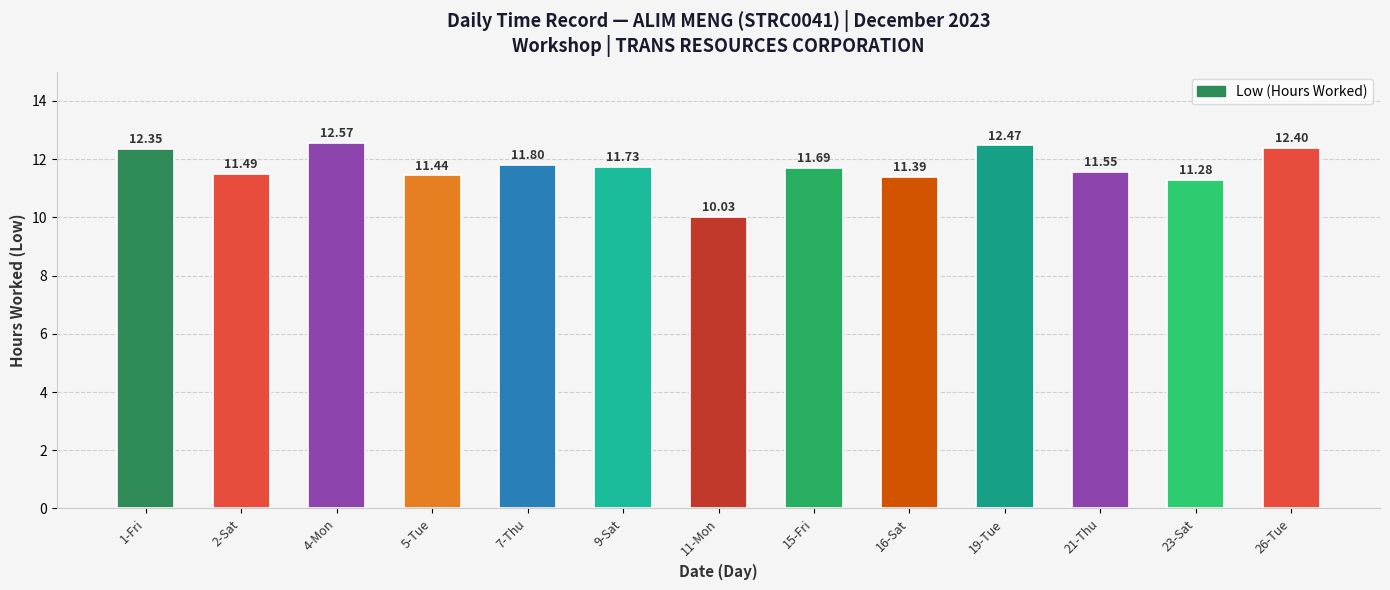

Is it true that the value at 7-Thu is 3.0?

False